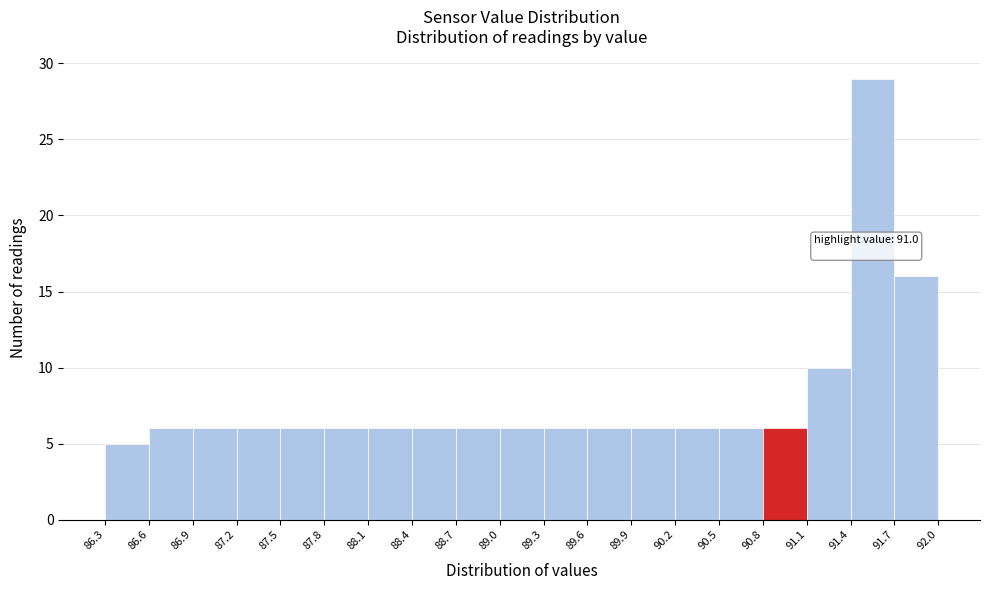

Which range on the x-axis has the tallest bar?

91.4 to 91.7